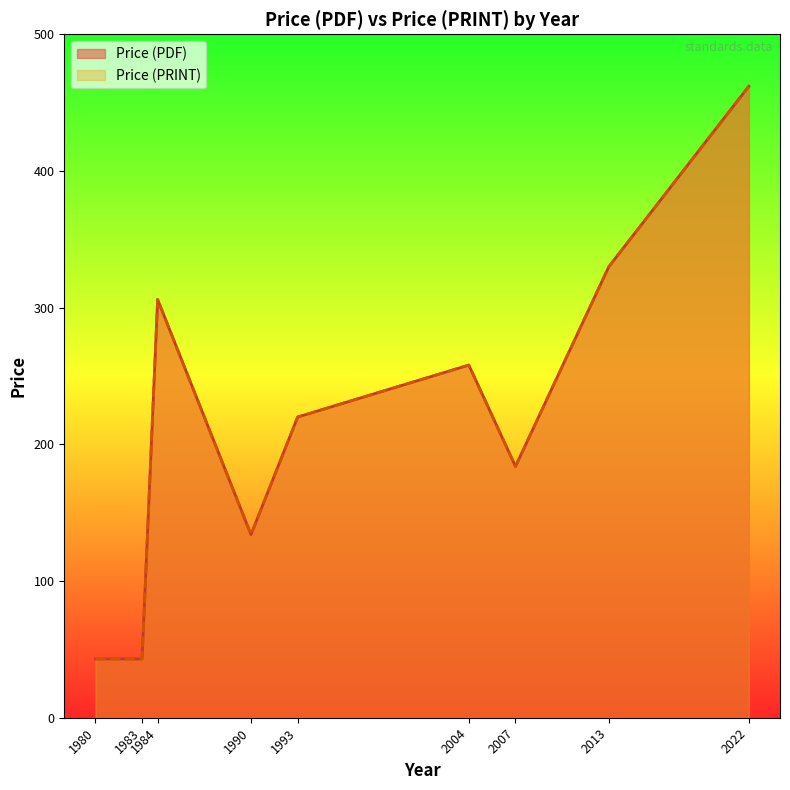

Does the chart display data point markers on the line(s)?

No